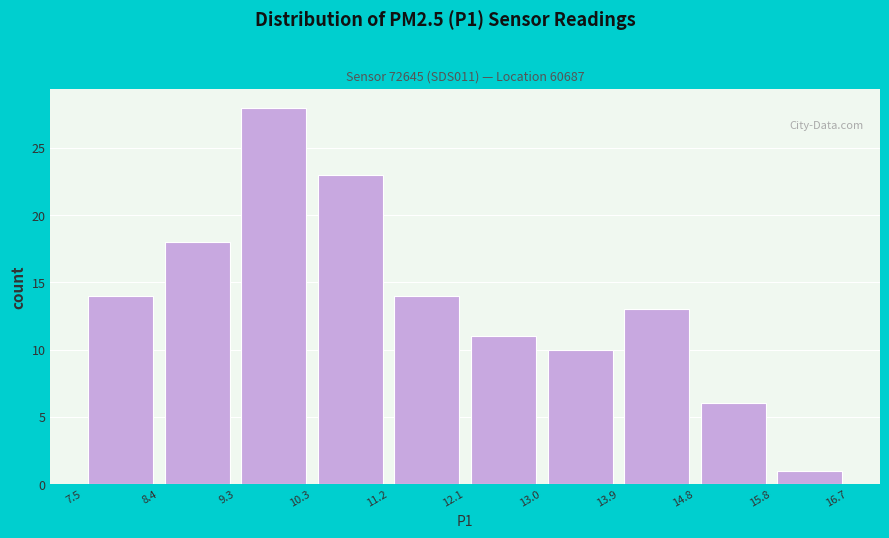

Which range on the x-axis has the tallest bar?

9.3 to 10.3